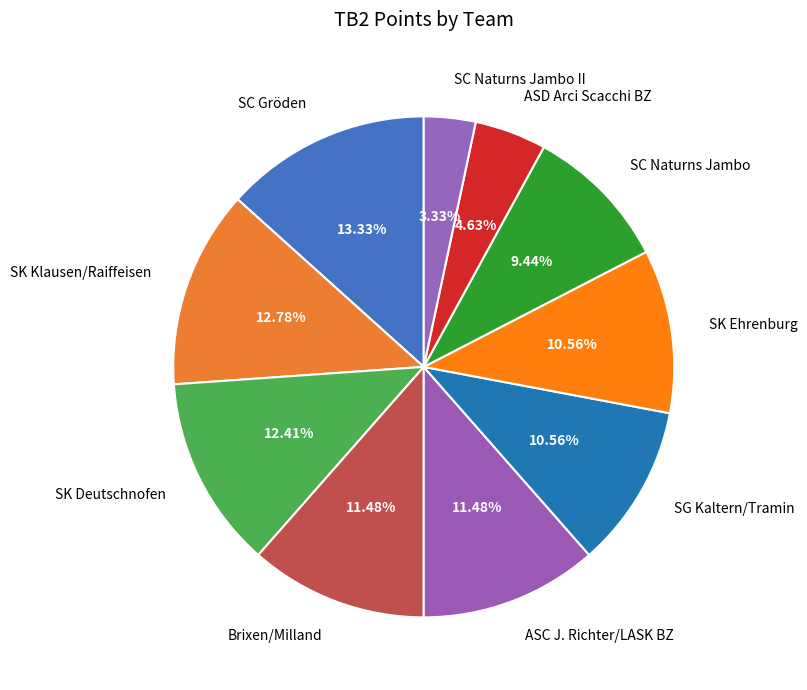

To the nearest percent, what portion does Brixen/Milland represent?

11%